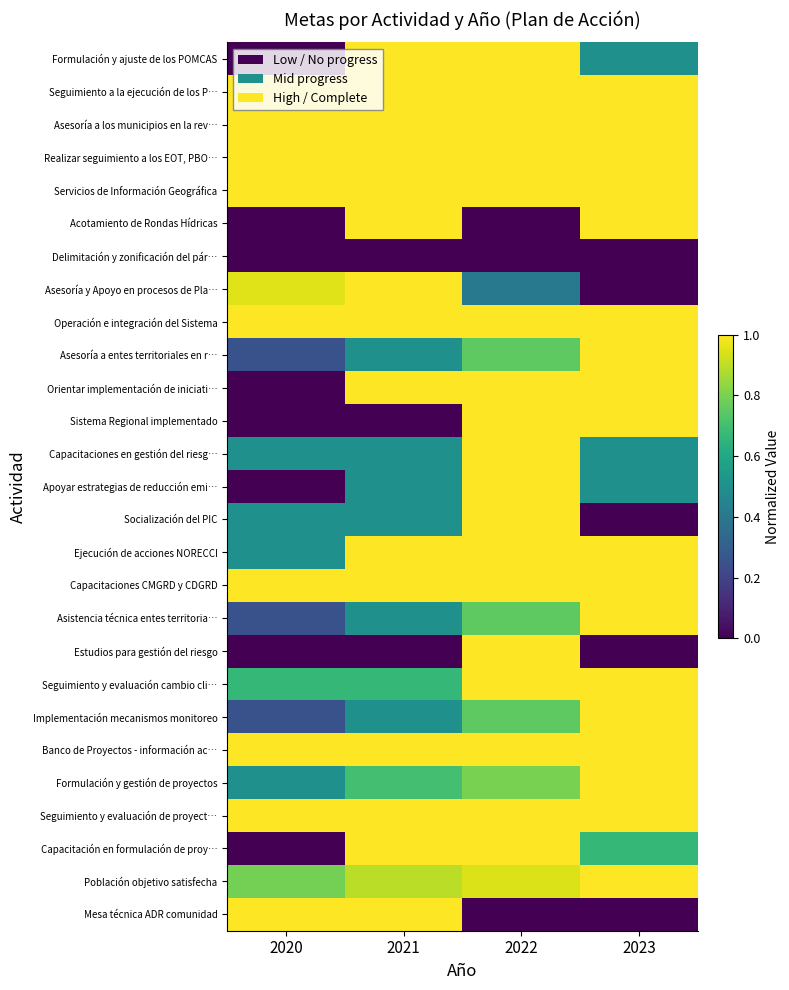

Reading left to right, transcribe all the data shown in this chart.

Formulación y ajuste de los POMCAS: 2020=0.0	2021=1.0	2022=1.0	2023=0.5
Seguimiento a la ejecución de los P…: 2020=1.0	2021=1.0	2022=1.0	2023=1.0
Asesoría a los municipios en la rev…: 2020=1.0	2021=1.0	2022=1.0	2023=1.0
Realizar seguimiento a los EOT, PBO…: 2020=1.0	2021=1.0	2022=1.0	2023=1.0
Servicios de Información Geográfica: 2020=1.0	2021=1.0	2022=1.0	2023=1.0
Acotamiento de Rondas Hídricas: 2020=0.0	2021=1.0	2022=0.0	2023=1.0
Delimitación y zonificación del pár…: 2020=0.0	2021=0.0	2022=0.0	2023=0.0
Asesoría y Apoyo en procesos de Pla…: 2020=0.9	2021=1.0	2022=0.4	2023=0.0
Operación e integración del Sistema: 2020=1.0	2021=1.0	2022=1.0	2023=1.0
Asesoría a entes territoriales en r…: 2020=0.2	2021=0.5	2022=0.8	2023=1.0
Orientar implementación de iniciati…: 2020=0.0	2021=1.0	2022=1.0	2023=1.0
Sistema Regional implementado: 2020=0.0	2021=0.0	2022=1.0	2023=1.0
Capacitaciones en gestión del riesg…: 2020=0.5	2021=0.5	2022=1.0	2023=0.5
Apoyar estrategias de reducción emi…: 2020=0.0	2021=0.5	2022=1.0	2023=0.5
Socialización del PIC: 2020=0.5	2021=0.5	2022=1.0	2023=0.0
Ejecución de acciones NORECCI: 2020=0.5	2021=1.0	2022=1.0	2023=1.0
Capacitaciones CMGRD y CDGRD: 2020=1.0	2021=1.0	2022=1.0	2023=1.0
Asistencia técnica entes territoria…: 2020=0.2	2021=0.5	2022=0.8	2023=1.0
Estudios para gestión del riesgo: 2020=0.0	2021=0.0	2022=1.0	2023=0.0
Seguimiento y evaluación cambio cli…: 2020=0.7	2021=0.7	2022=1.0	2023=1.0
Implementación mecanismos monitoreo: 2020=0.2	2021=0.5	2022=0.8	2023=1.0
Banco de Proyectos - información ac…: 2020=1.0	2021=1.0	2022=1.0	2023=1.0
Formulación y gestión de proyectos: 2020=0.5	2021=0.7	2022=0.8	2023=1.0
Seguimiento y evaluación de proyect…: 2020=1.0	2021=1.0	2022=1.0	2023=1.0
Capacitación en formulación de proy…: 2020=0.0	2021=1.0	2022=1.0	2023=0.7
Población objetivo satisfecha: 2020=0.8	2021=0.9	2022=0.9	2023=1.0
Mesa técnica ADR comunidad: 2020=1.0	2021=1.0	2022=0.0	2023=0.0